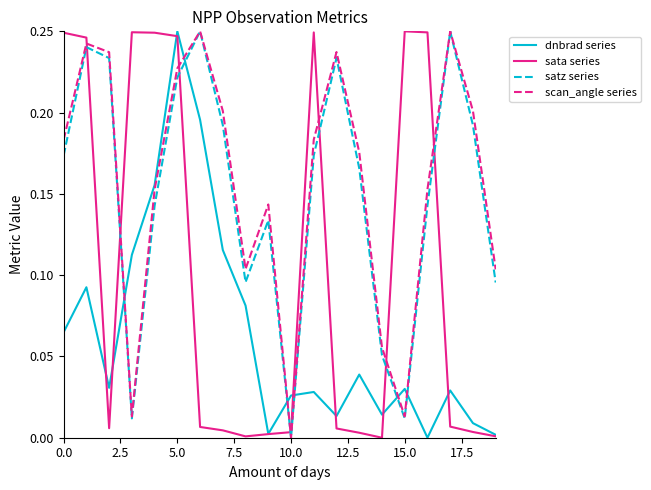

True or false: satz series and dnbrad series intersect in this chart.

True